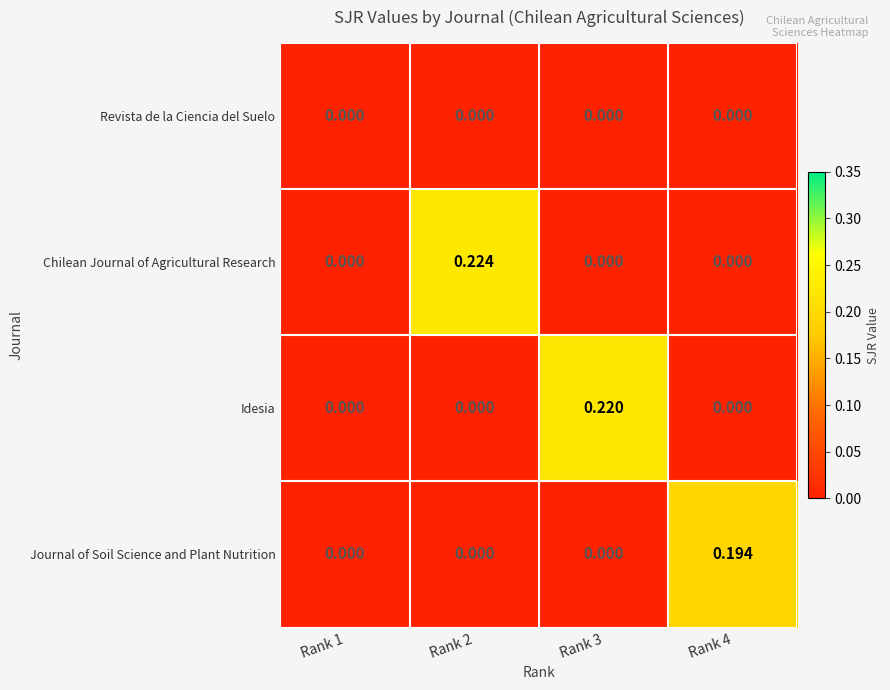

Which series has the widest spread of values?

Chilean Journal of Agricultural Research